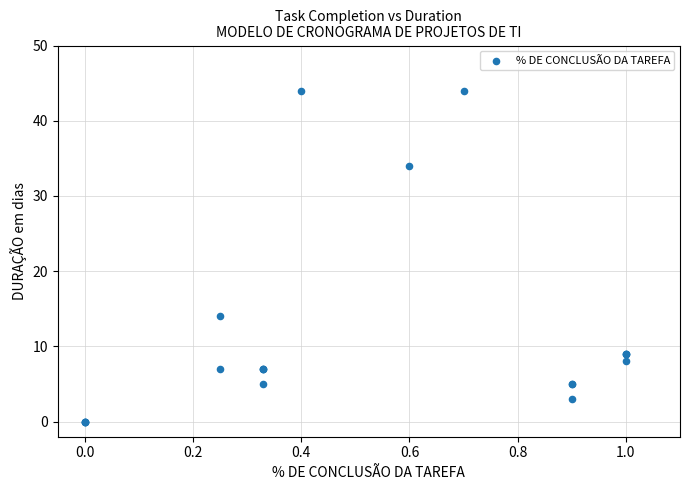

What Y value in the scatter plot is closest to 22?

14